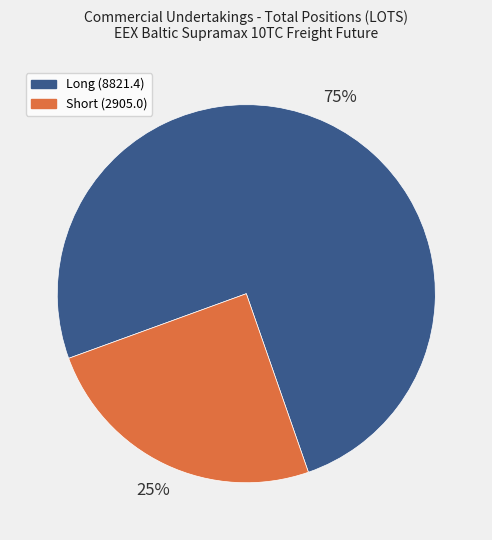

What percentage is the Long (8821.4) slice, to the nearest percent?

75%